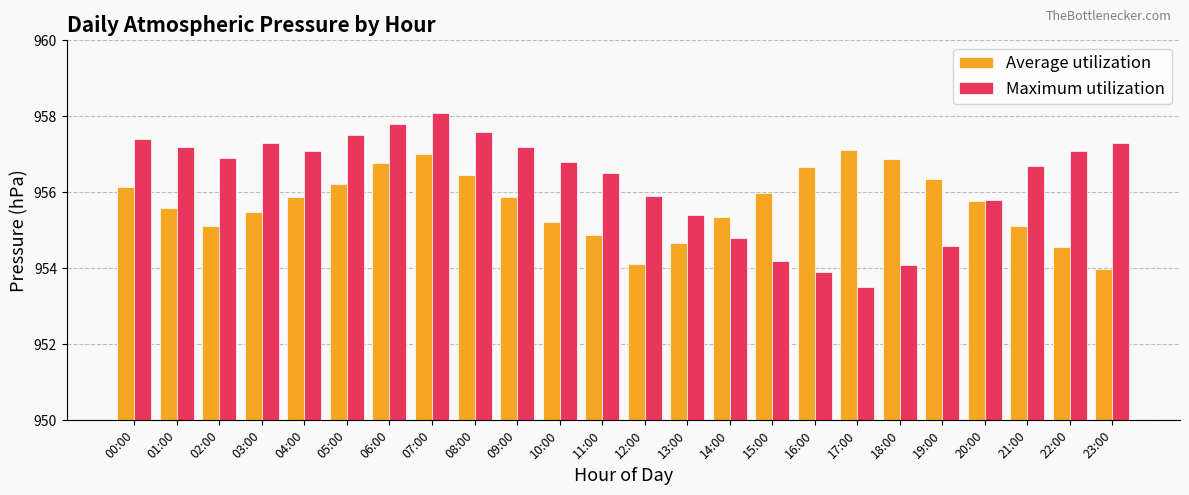

What is the label of the 1st bar from the left?

00:00